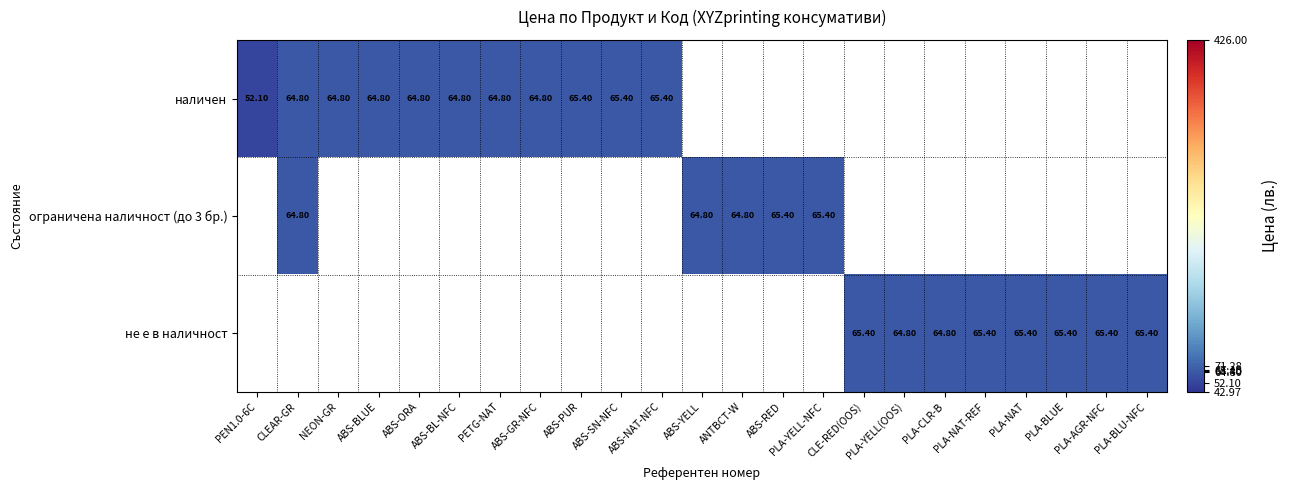

List the series in order of their overall mean, highest first.

наличен, ограничена наличност (до 3 бр.), не е в наличност